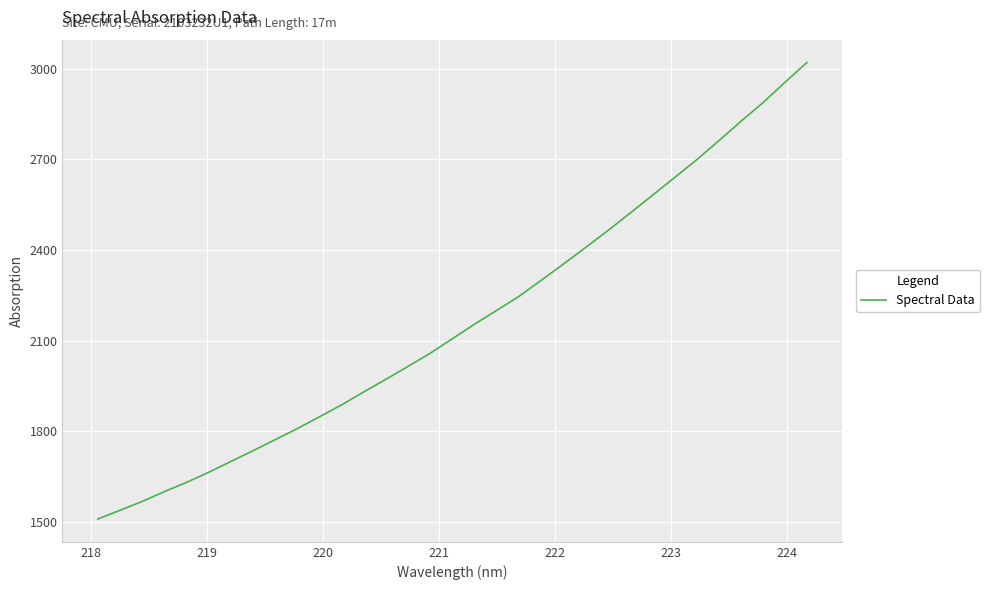

What is the greatest value displayed?

3020.0